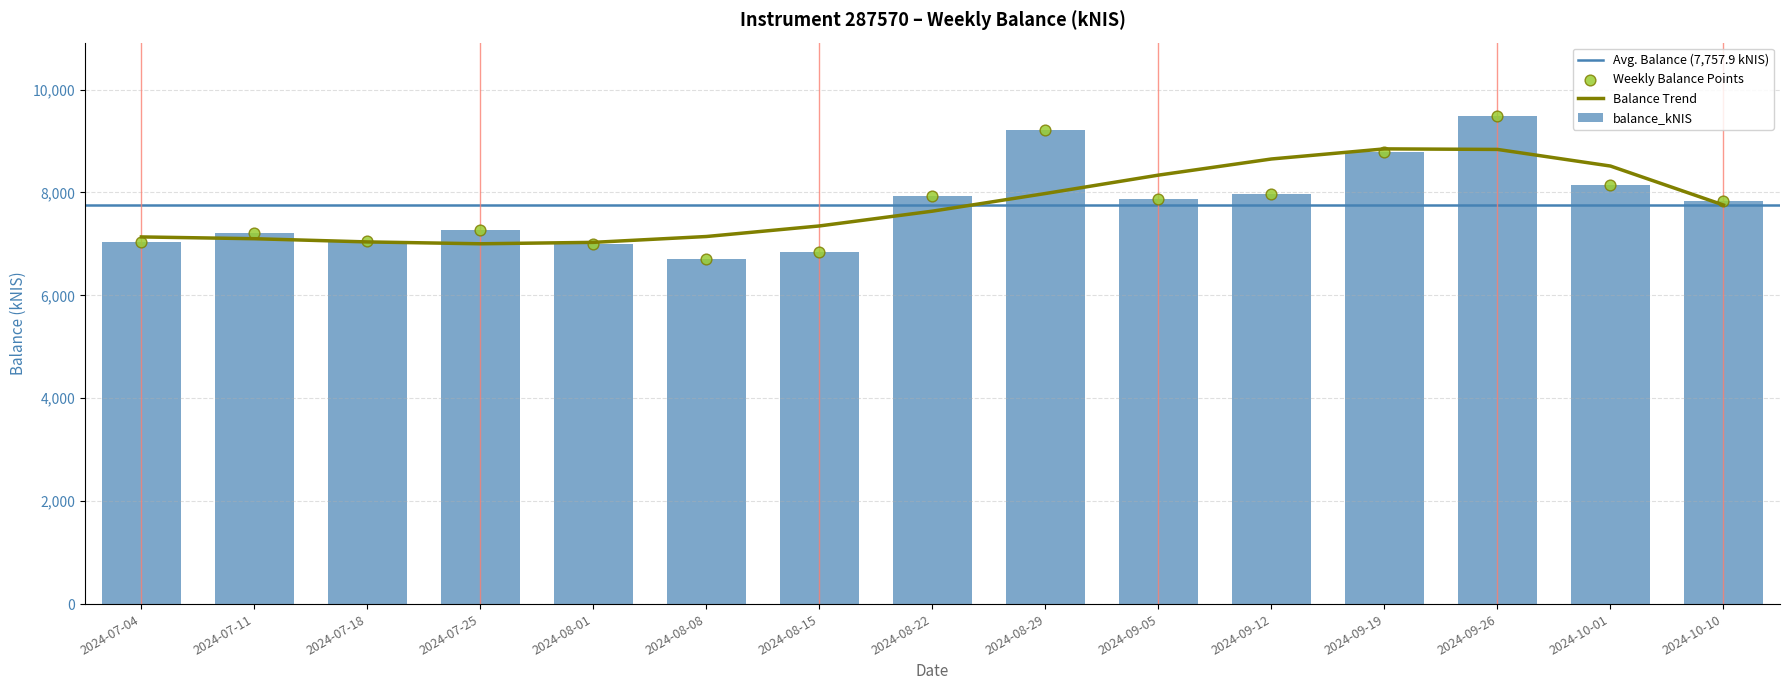

What is the ratio of the value at 2024-09-26 to the value at 2024-09-19?

1.1